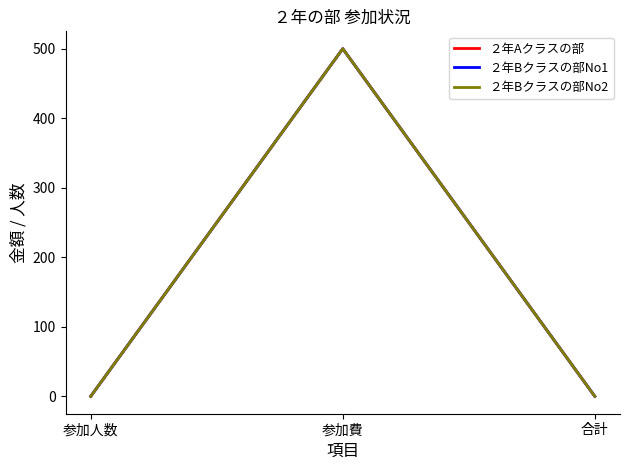

Does the chart have visible grid lines?

No